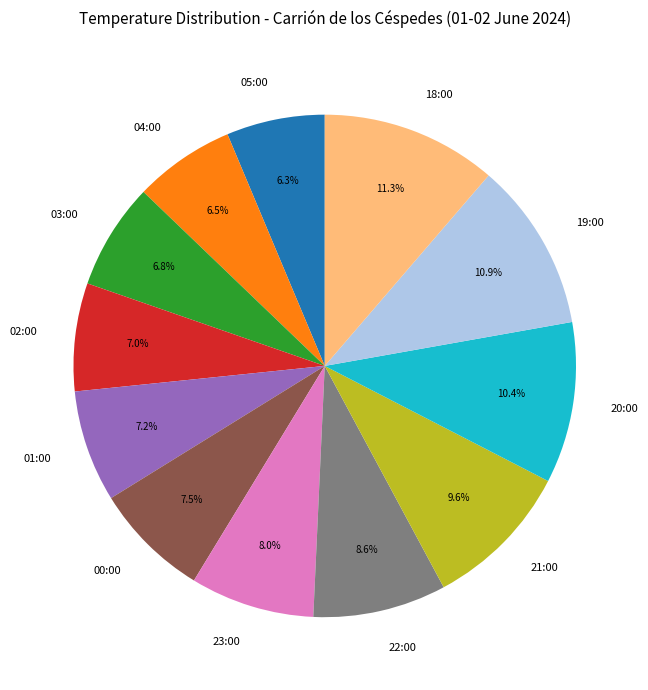

Is the sum of 19:00 and 02:00 greater than half?

No